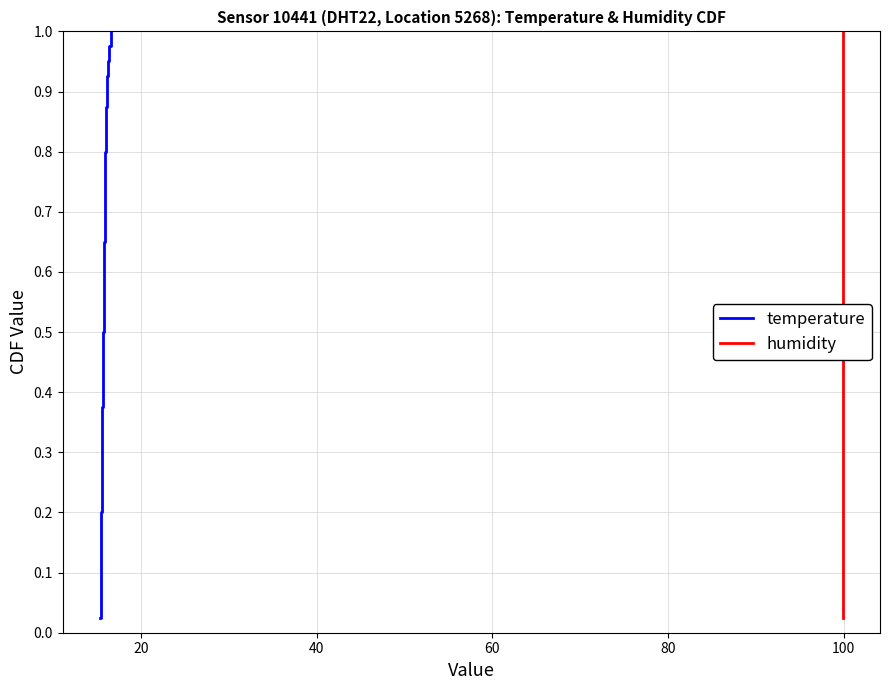

True or false: temperature has more than 1 points higher than both neighbors.

False